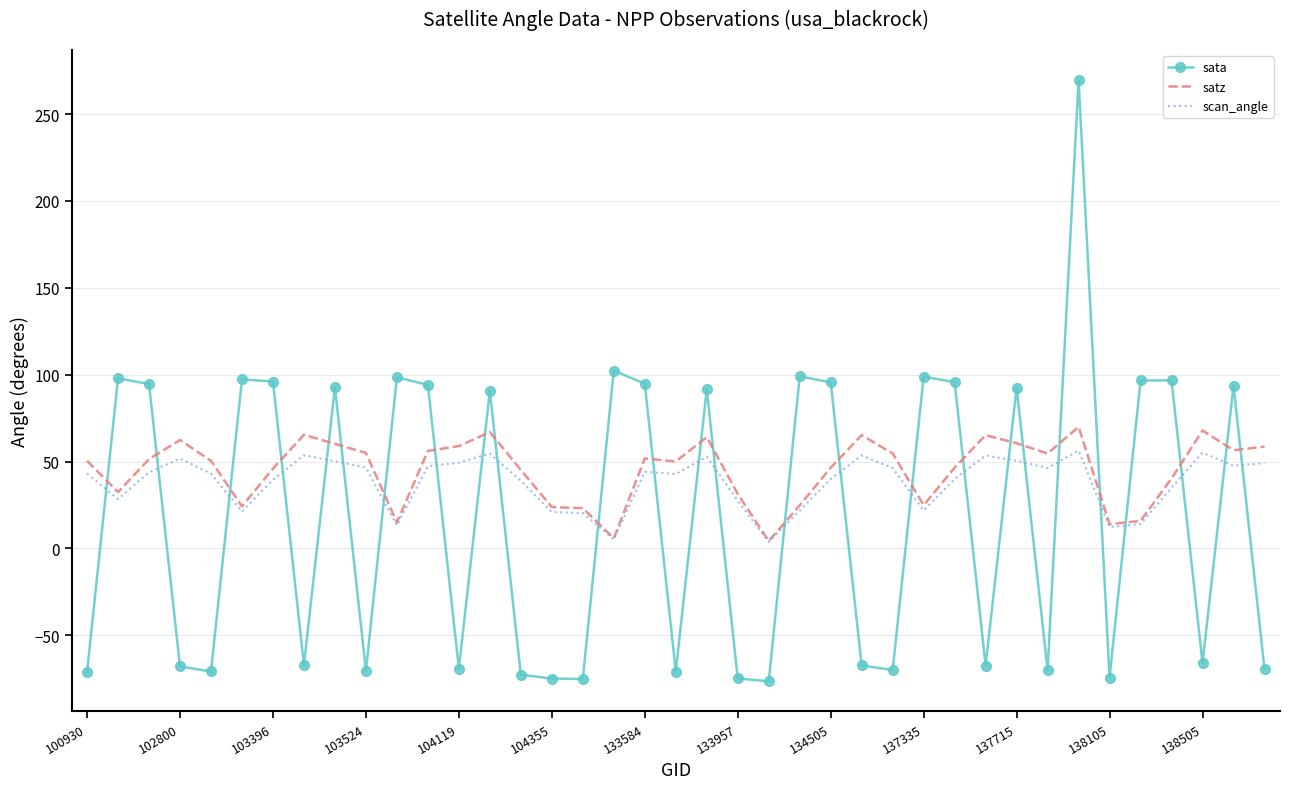

How many positive values does the sata series have?

20